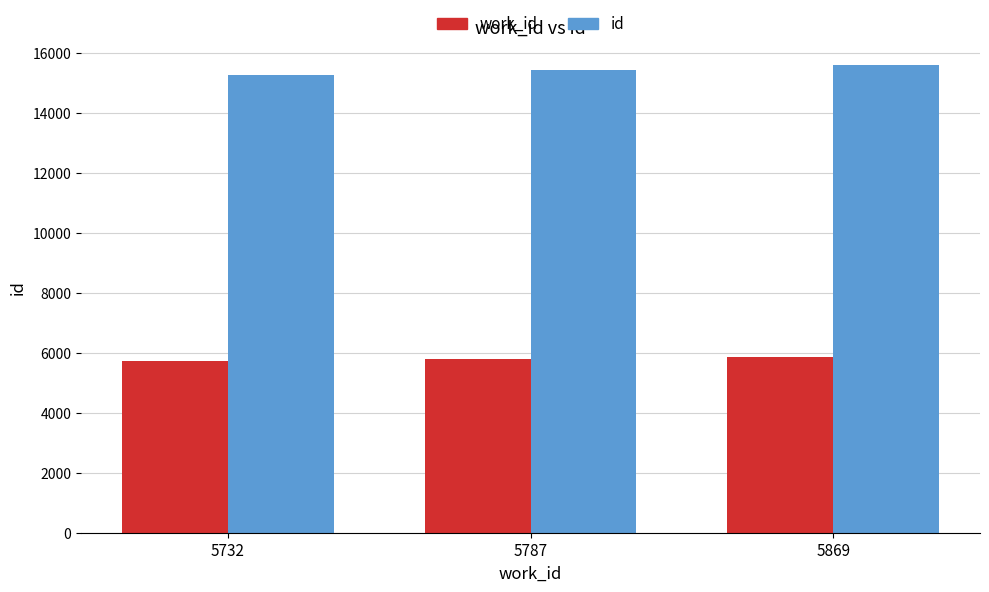

What is the sum of all work_id values?

17388